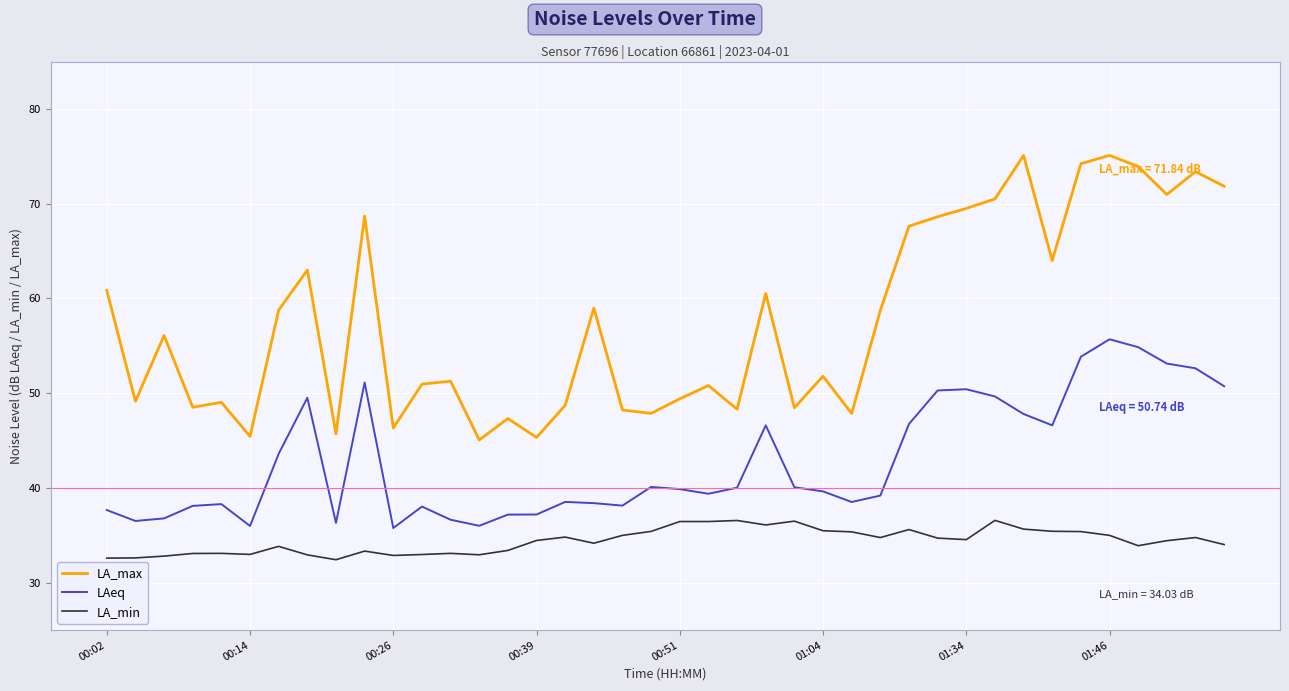

Rank the series by their average value, from highest to lowest.

LA_max, LAeq, LA_min